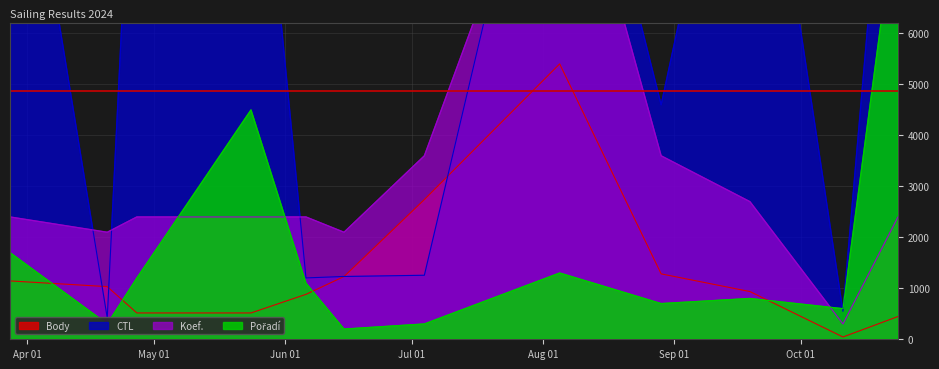

Which has a higher value, 2024-03-28 or 2024-05-24?

2024-03-28